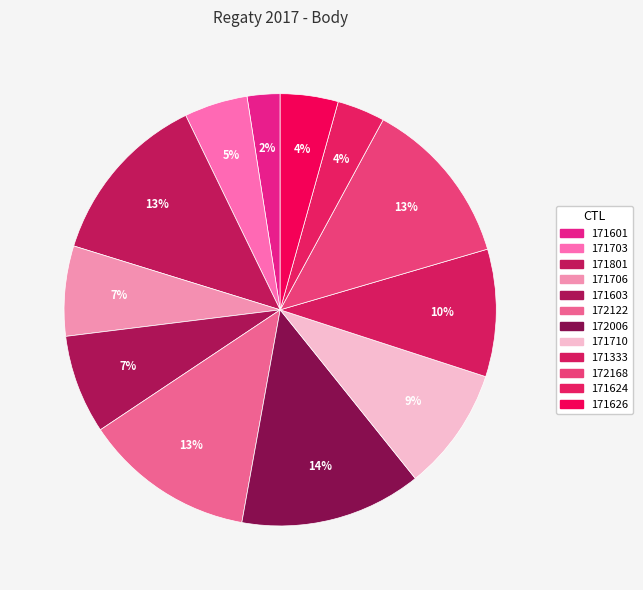

Is the sum of 171603 and 172122 greater than half?

No